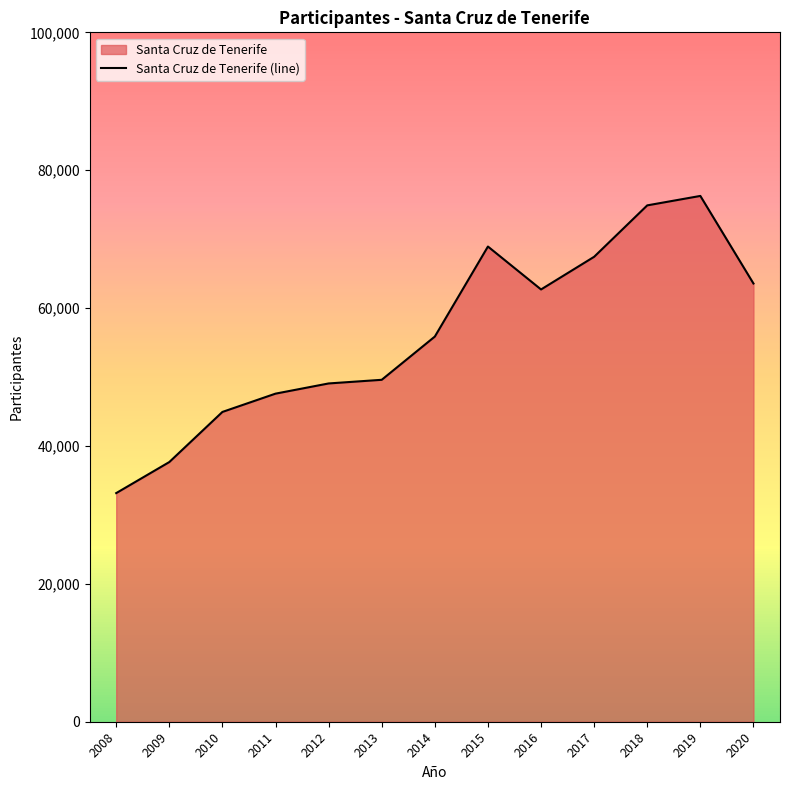

How many values exceed 55870?

6